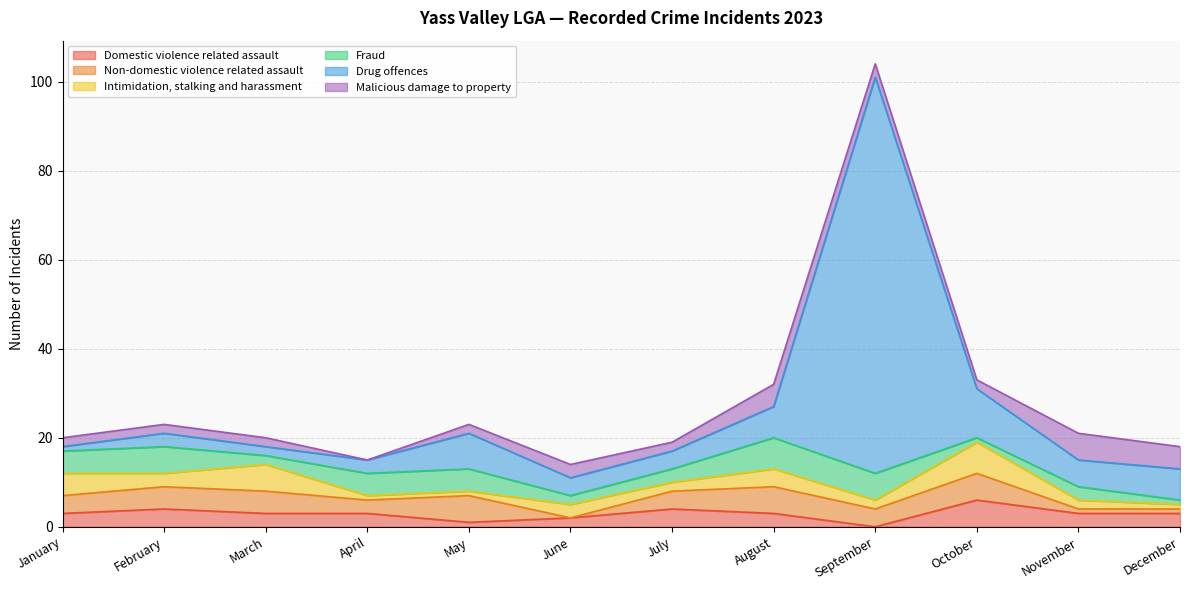

What is the value of the Domestic violence related assault point at the 4th from the left?

3